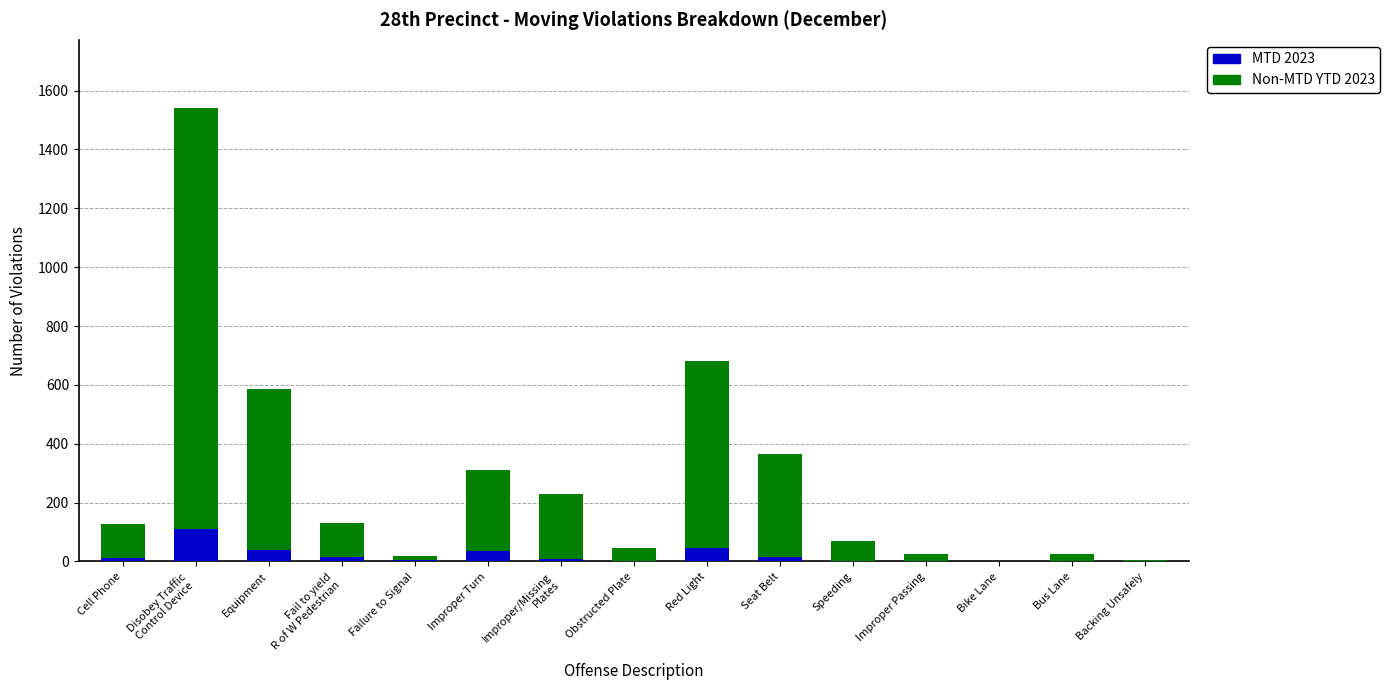

True or false: MTD 2023 has a value of 0 at Bike Lane.

True